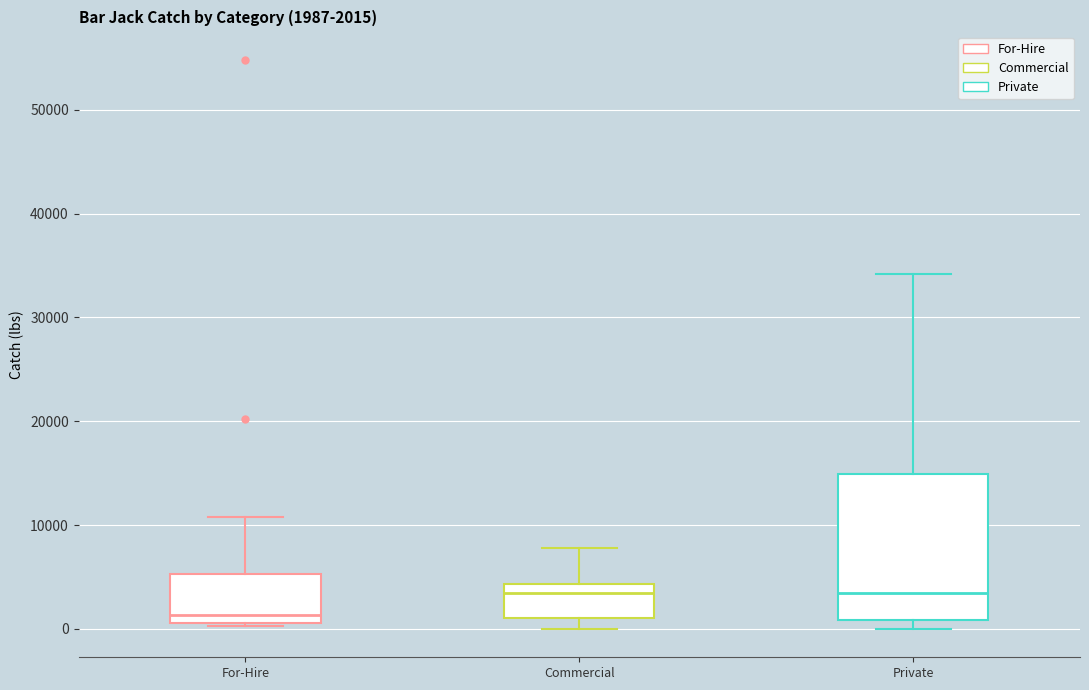

Which box's median line is the lowest?

For-Hire